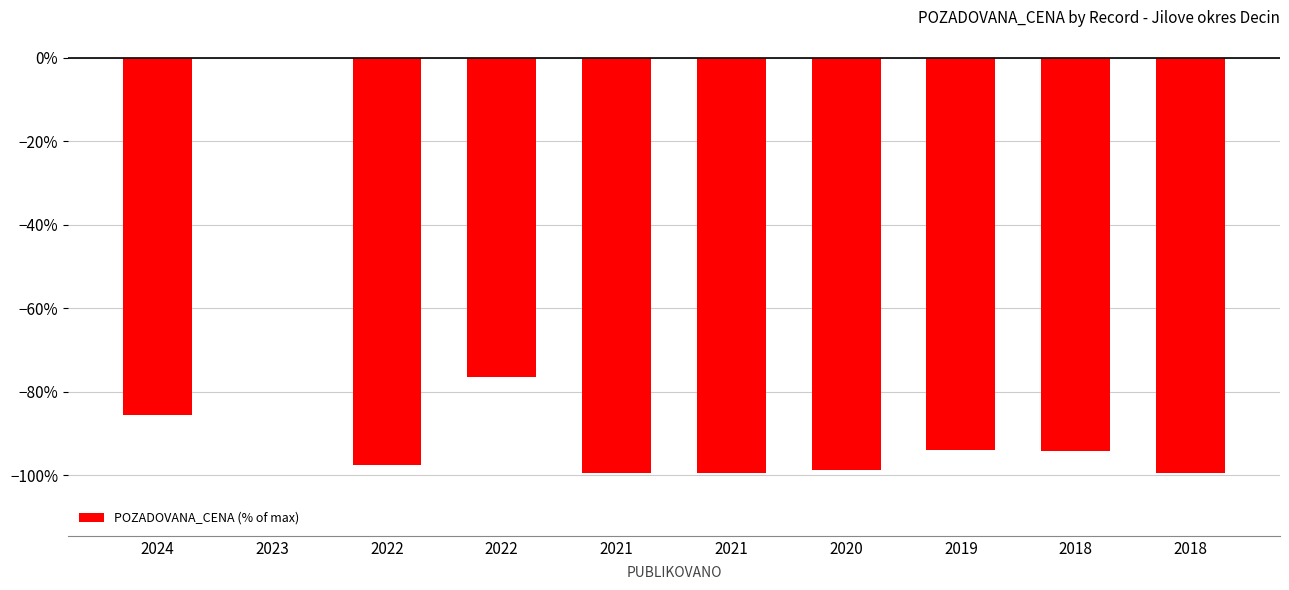

How many categories are shown in the chart?

10